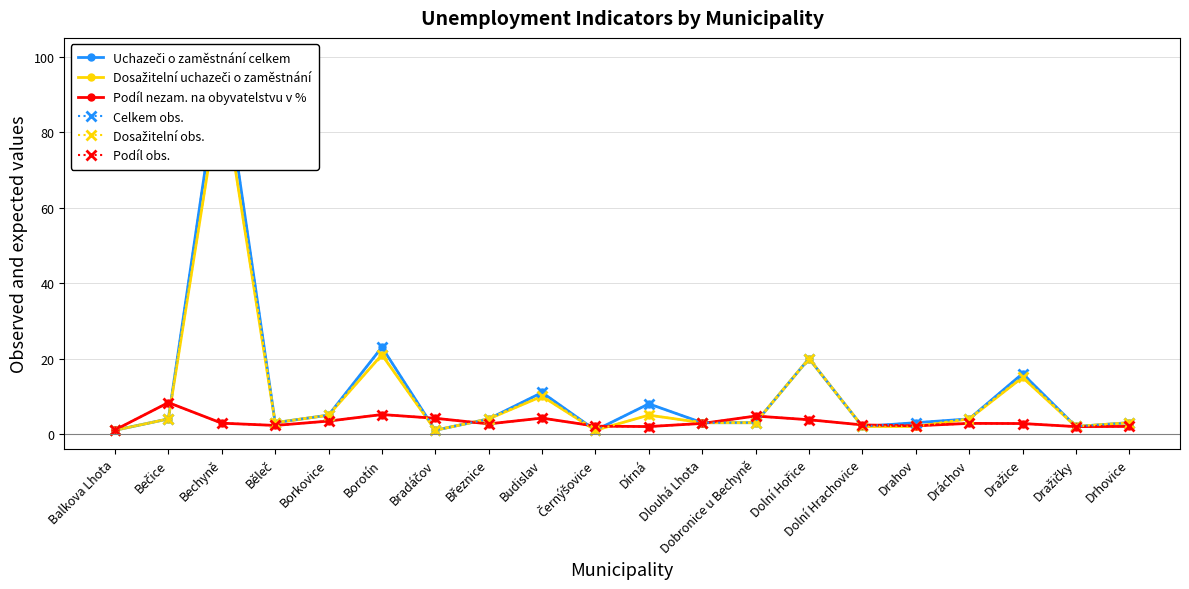

True or false: Dosažitelní uchazeči o zaměstnání and Dosažitelní obs. cross at least once.

False